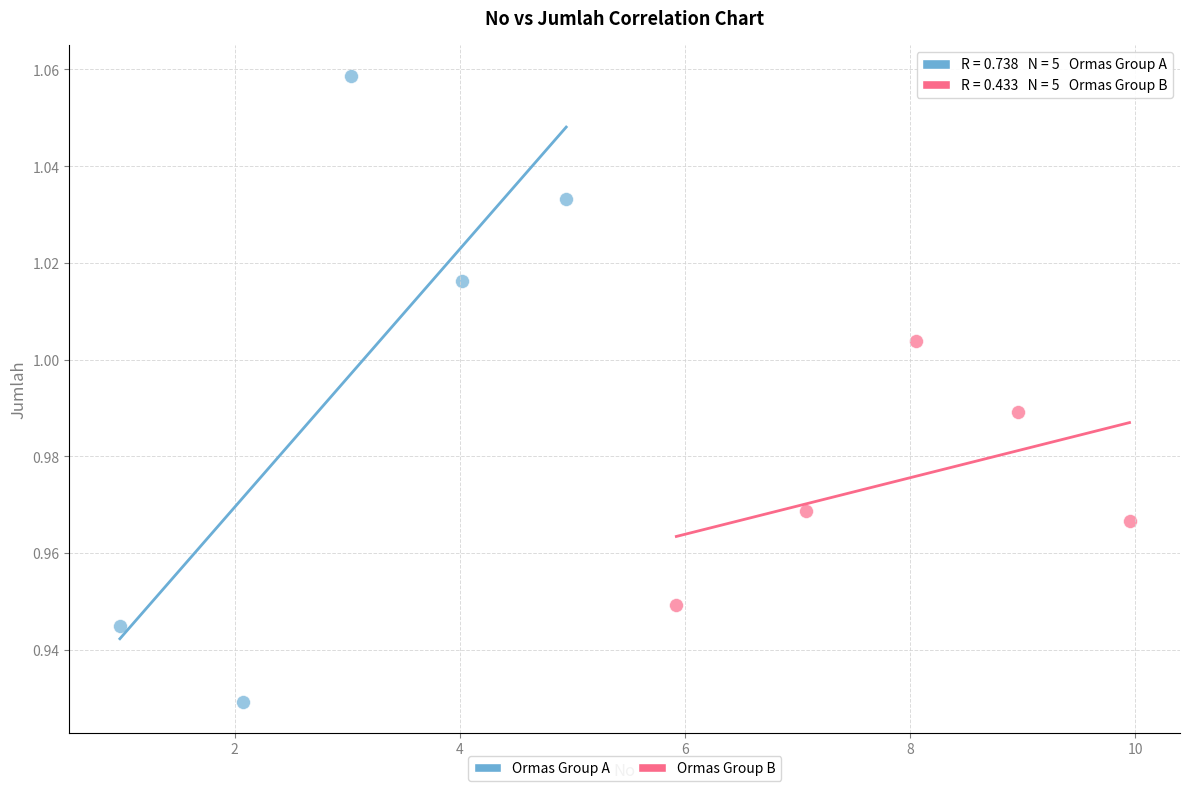

What are all the series names shown in the legend?

Ormas Group A, Ormas Group B